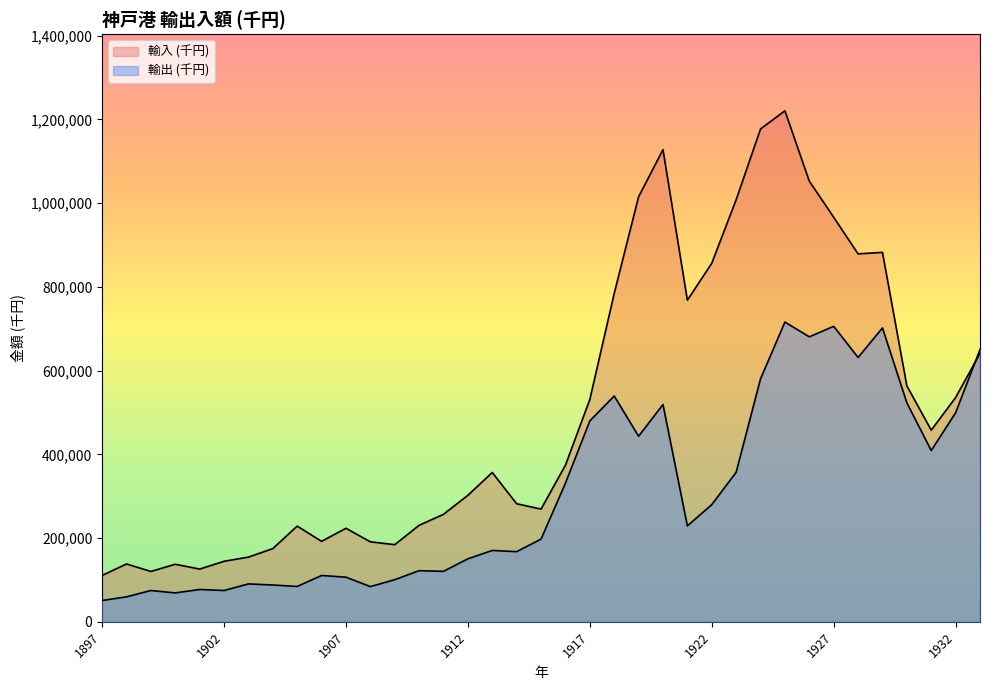

Is it true that 輸出 (千円) equals 499302 at 1932?

True